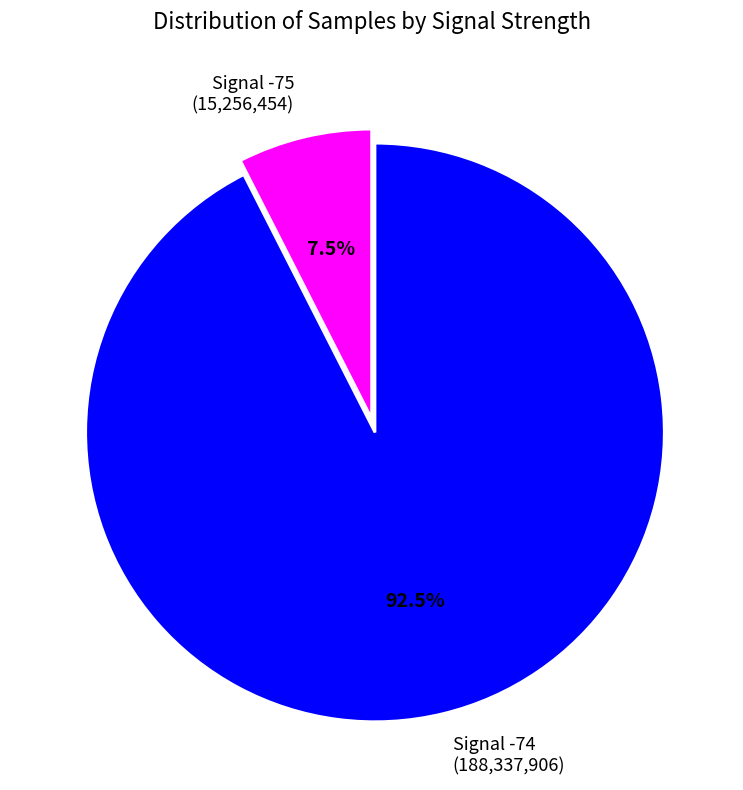

Rank the categories by value from highest to lowest.

Signal -74, Signal -75